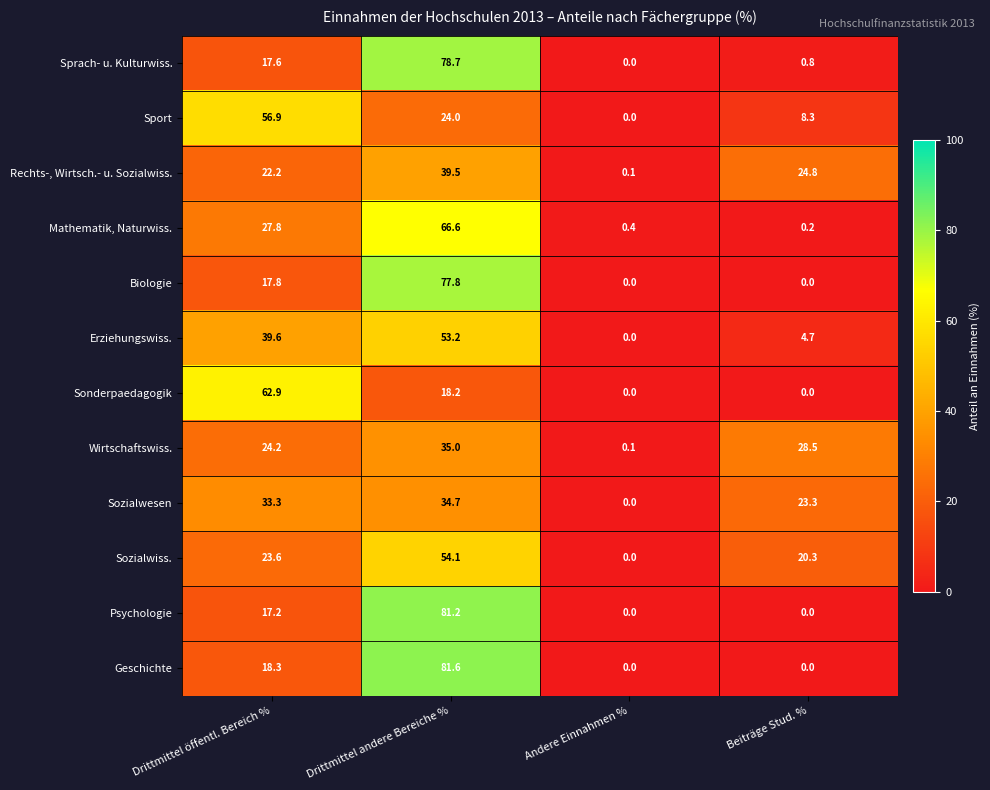

How many distinct data groups are displayed?

12